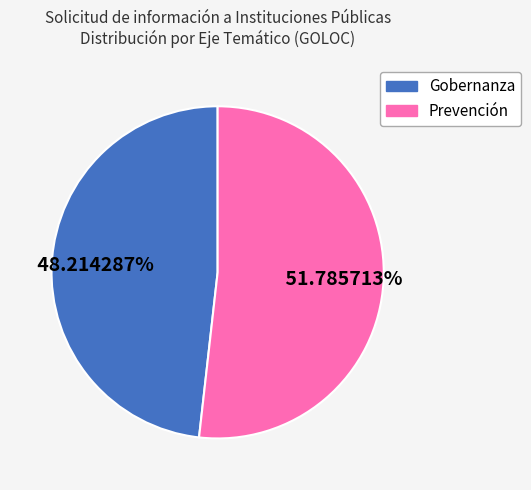

What is the ratio of the value at Prevención to the value at Gobernanza?

1.1